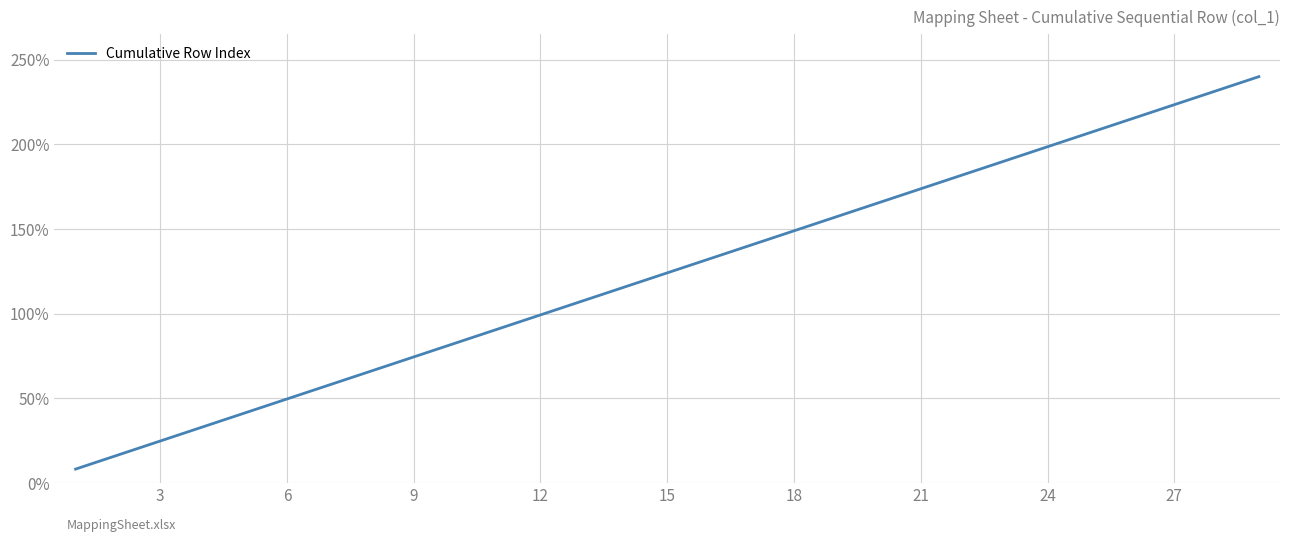

How many categories are shown in the chart?

29